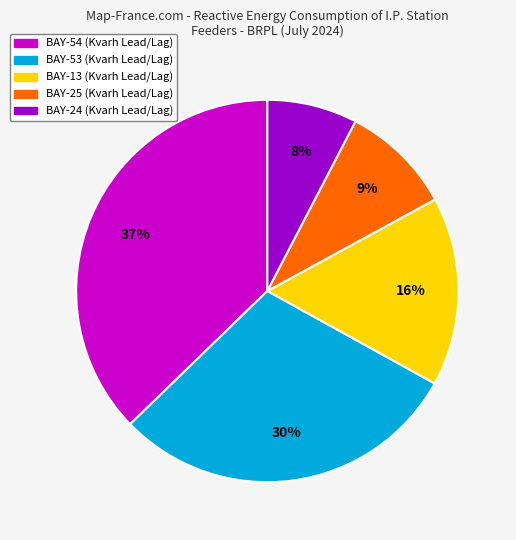

To the nearest percent, what is the average slice percentage?

20%